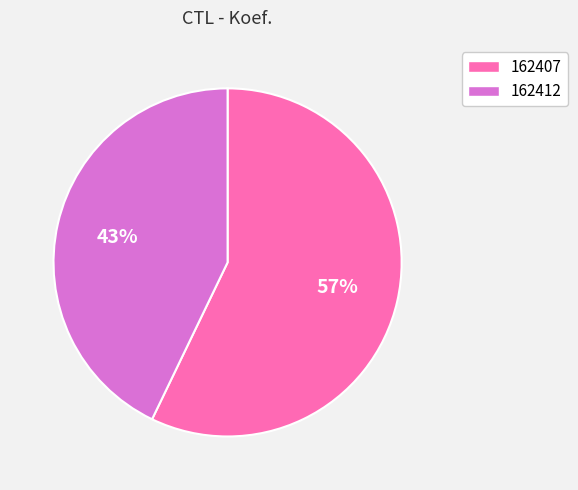

Which slice represents more than half of the pie?

162407